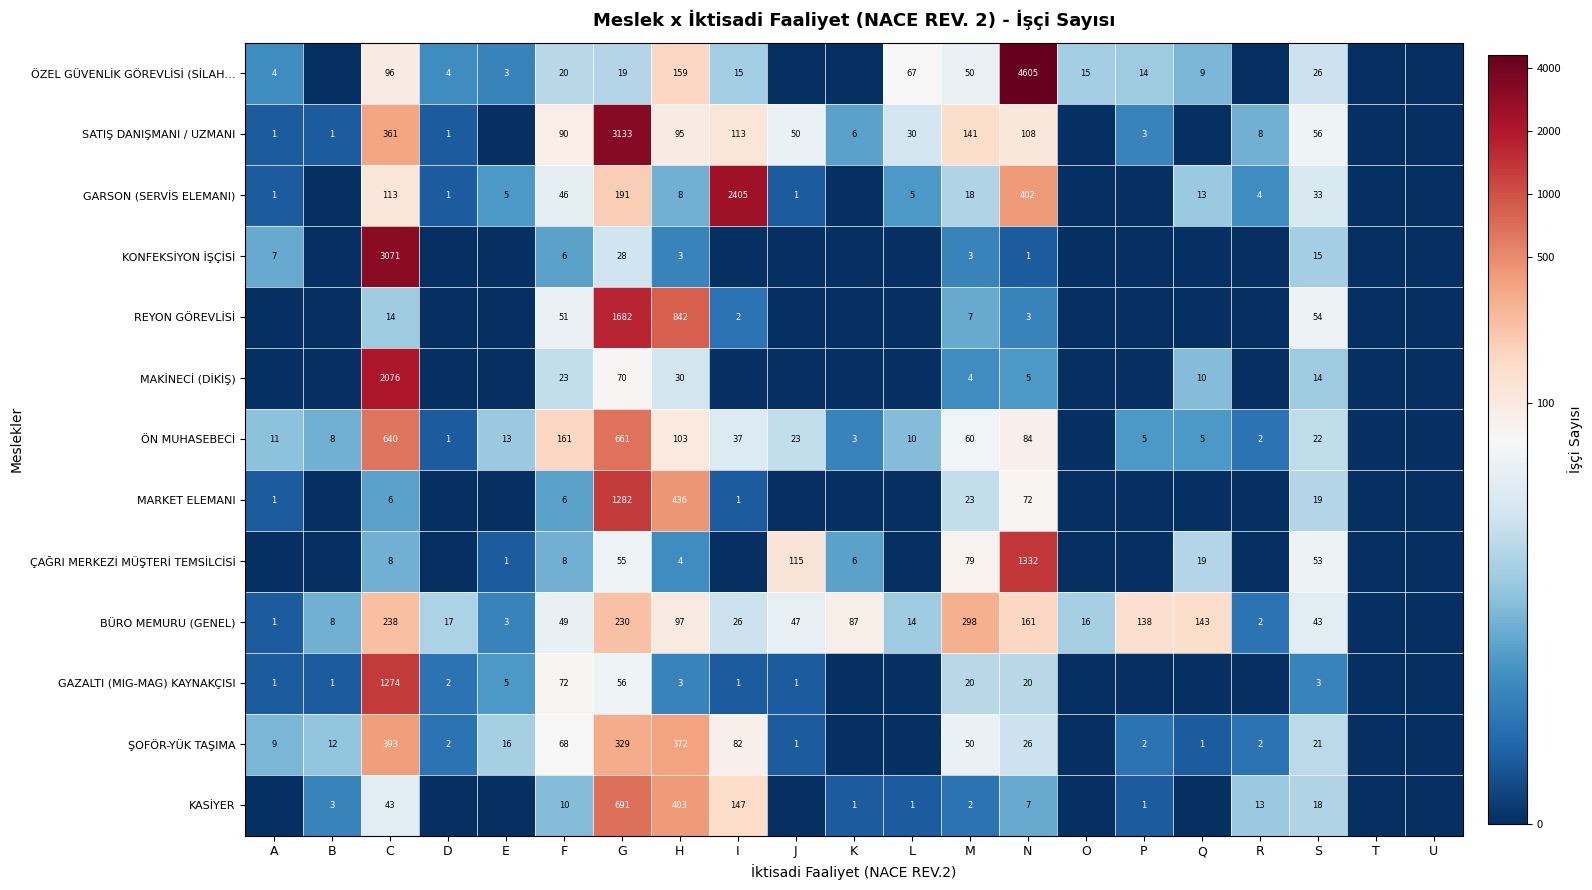

What is the difference between the highest and lowest values at G?

3114